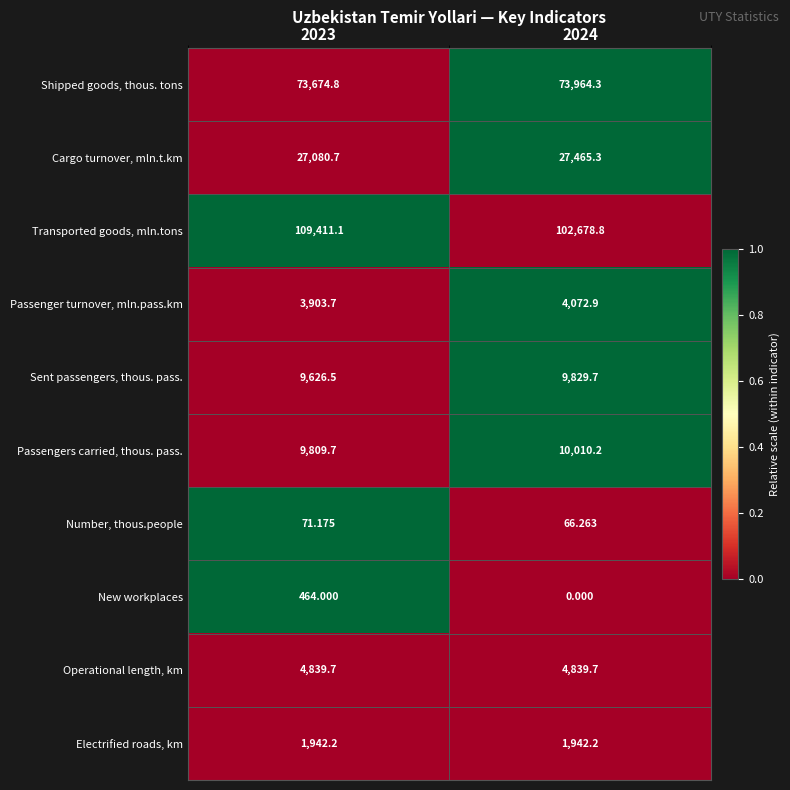

Rank the series at 2023 from highest to lowest value.

Transported goods, mln.tons, Shipped goods, thous. tons, Cargo turnover, mln.t.km, Passengers carried, thous. pass., Sent passengers, thous. pass., Operational length, km, Passenger turnover, mln.pass.km, Electrified roads, km, New workplaces, Number, thous.people